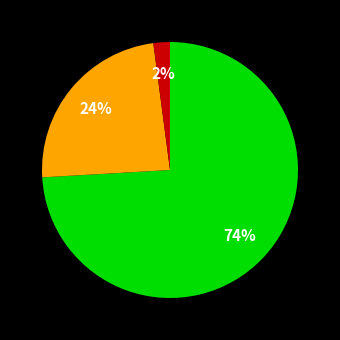

Is there a majority slice in this chart?

Yes